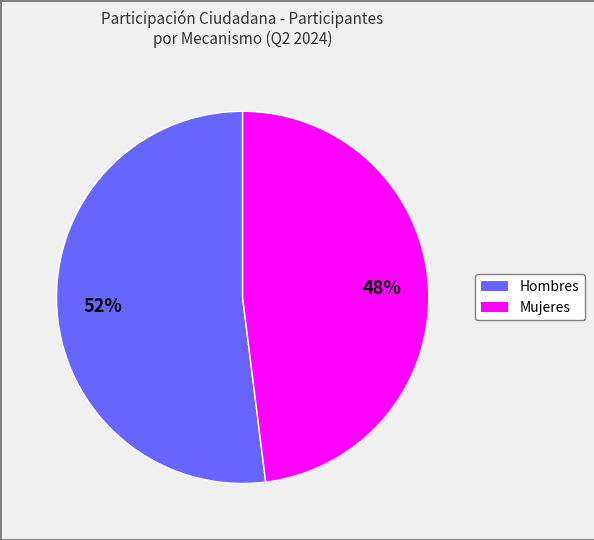

To the nearest percent, what is the difference between the largest and smallest slice percentages?

4%